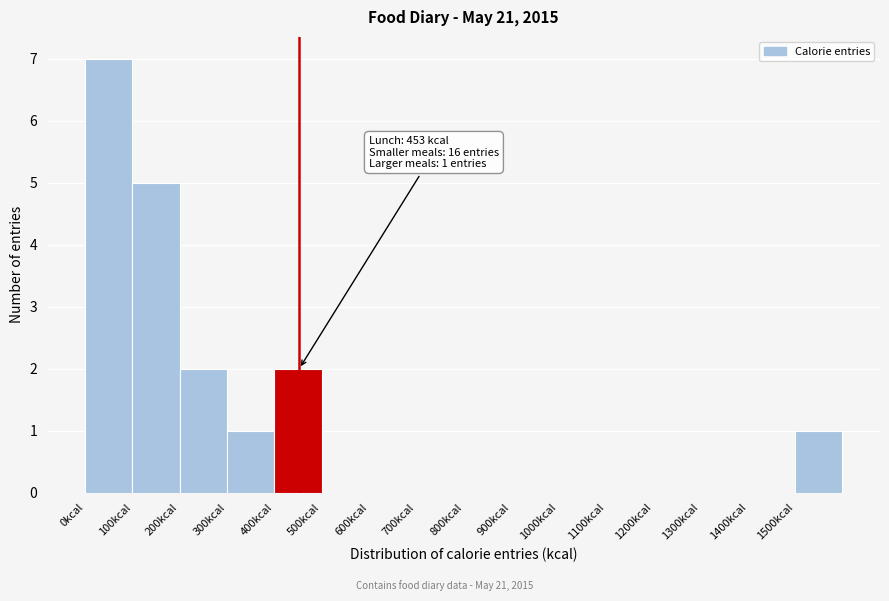

Which range on the x-axis has the tallest bar?

0 to 100